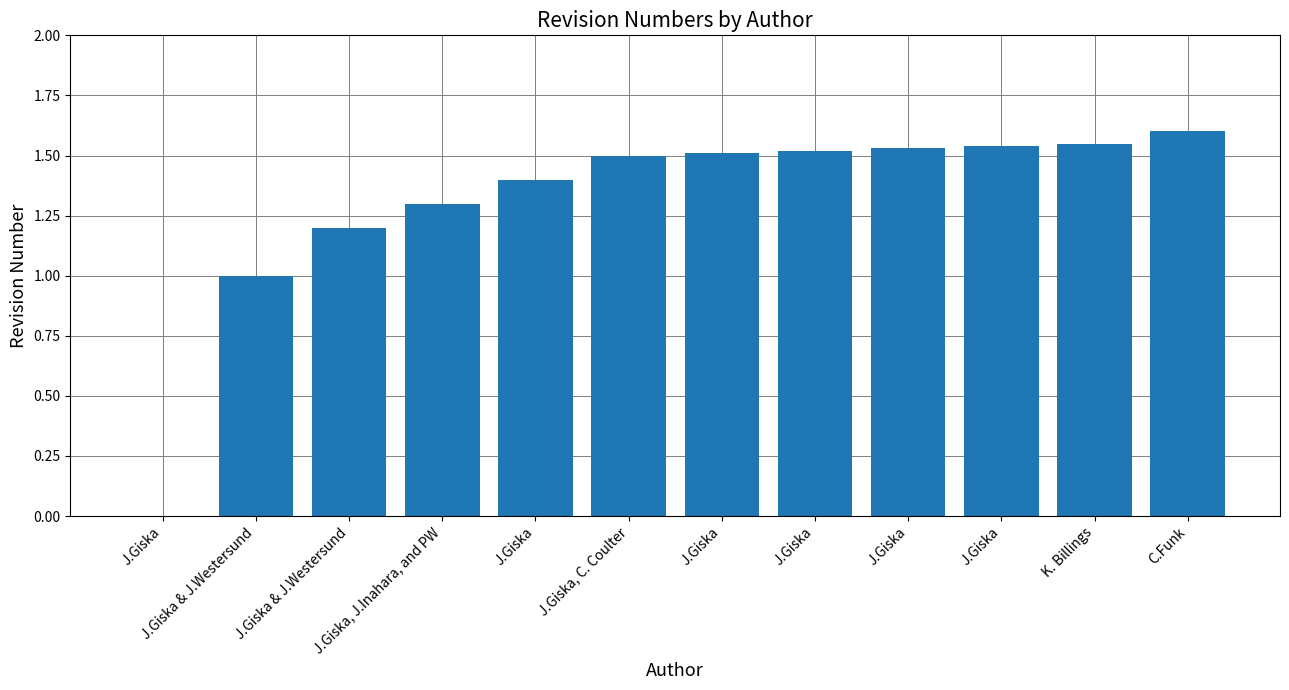

Rank the categories by value from lowest to highest.

J.Giska, J.Giska & J.Westersund, J.Giska & J.Westersund, J.Giska, J.Inahara, and PW, J.Giska, J.Giska, C. Coulter, J.Giska, J.Giska, J.Giska, J.Giska, K. Billings, C.Funk